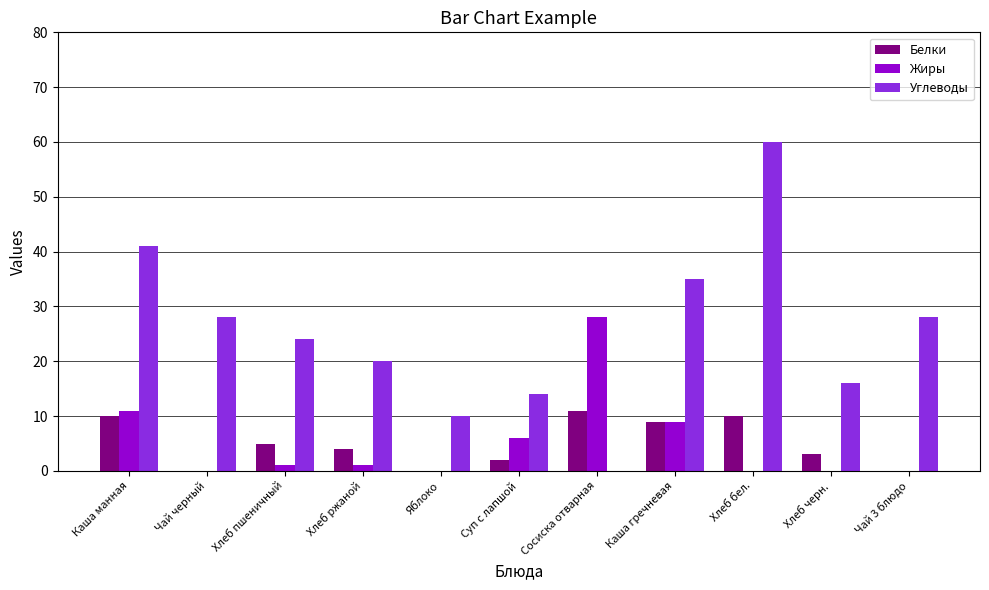

Are the bars grouped side by side (vs. stacked)?

Yes